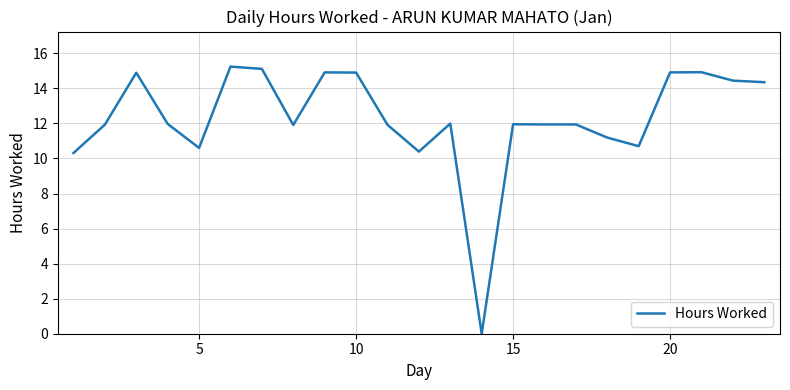

What is the maximum value shown in the chart?

15.2